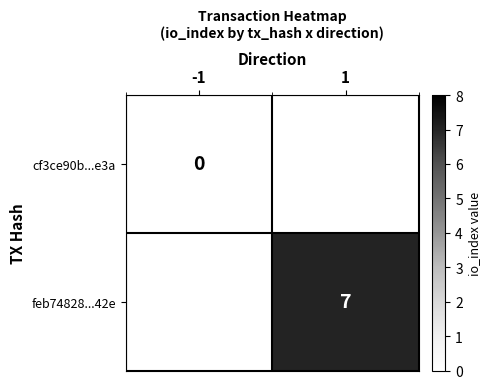

Is the value of cf3ce90b...e3a at -1 greater than the value of feb74828...42e at 1?

No